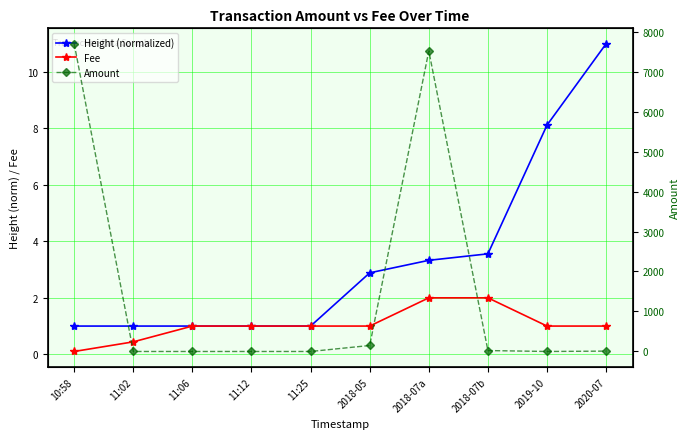

How many interior local peaks does the Amount series have?

1